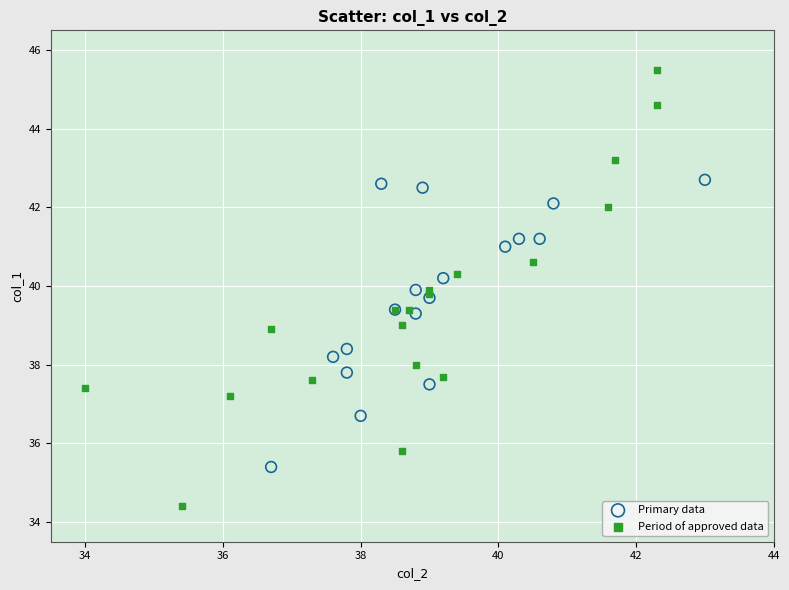

Which series reaches the minimum Y coordinate?

Period of approved data